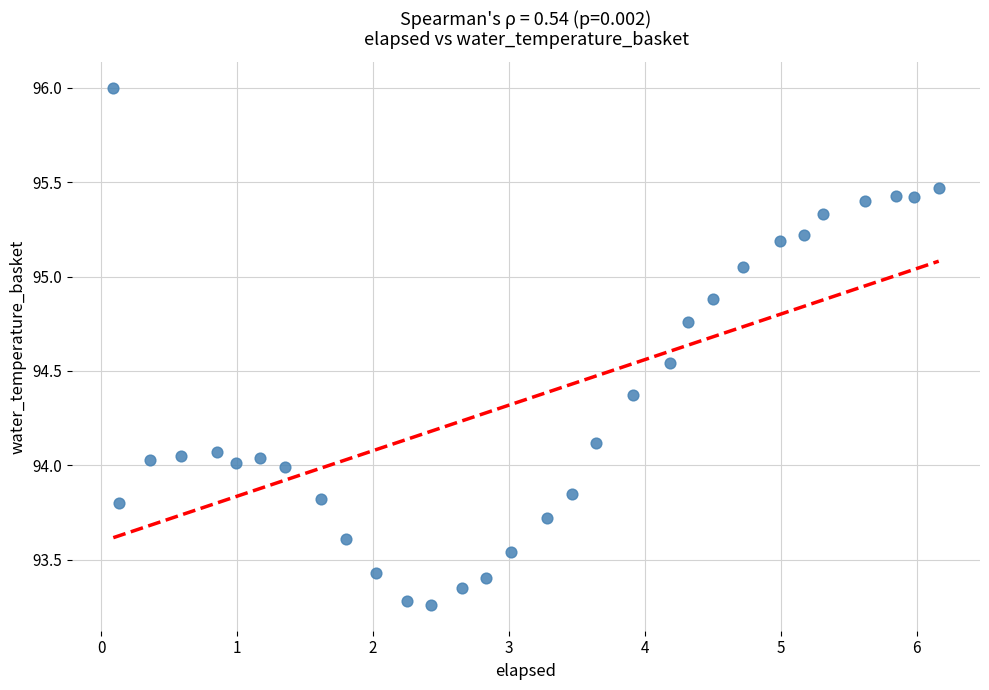

What is the range of Y values (max minus min)?

2.7